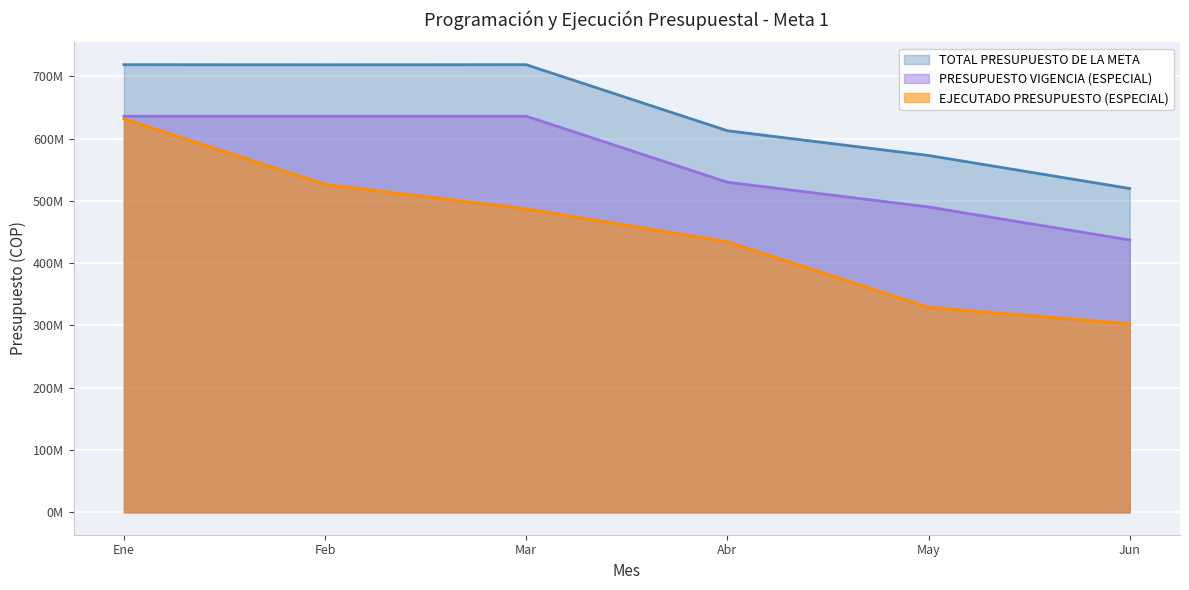

Rank the categories by EJECUTADO PRESUPUESTO (ESPECIAL) value from lowest to highest.

Jun, May, Abr, Mar, Feb, Ene